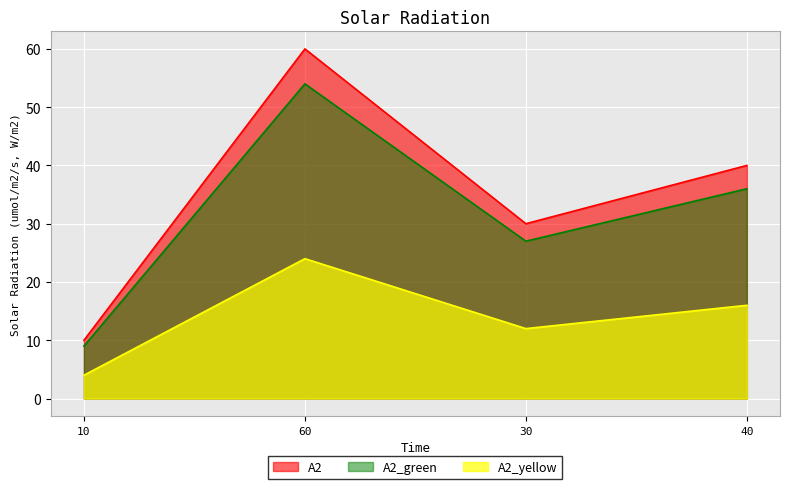

At which category does the data reach its first local peak?

60